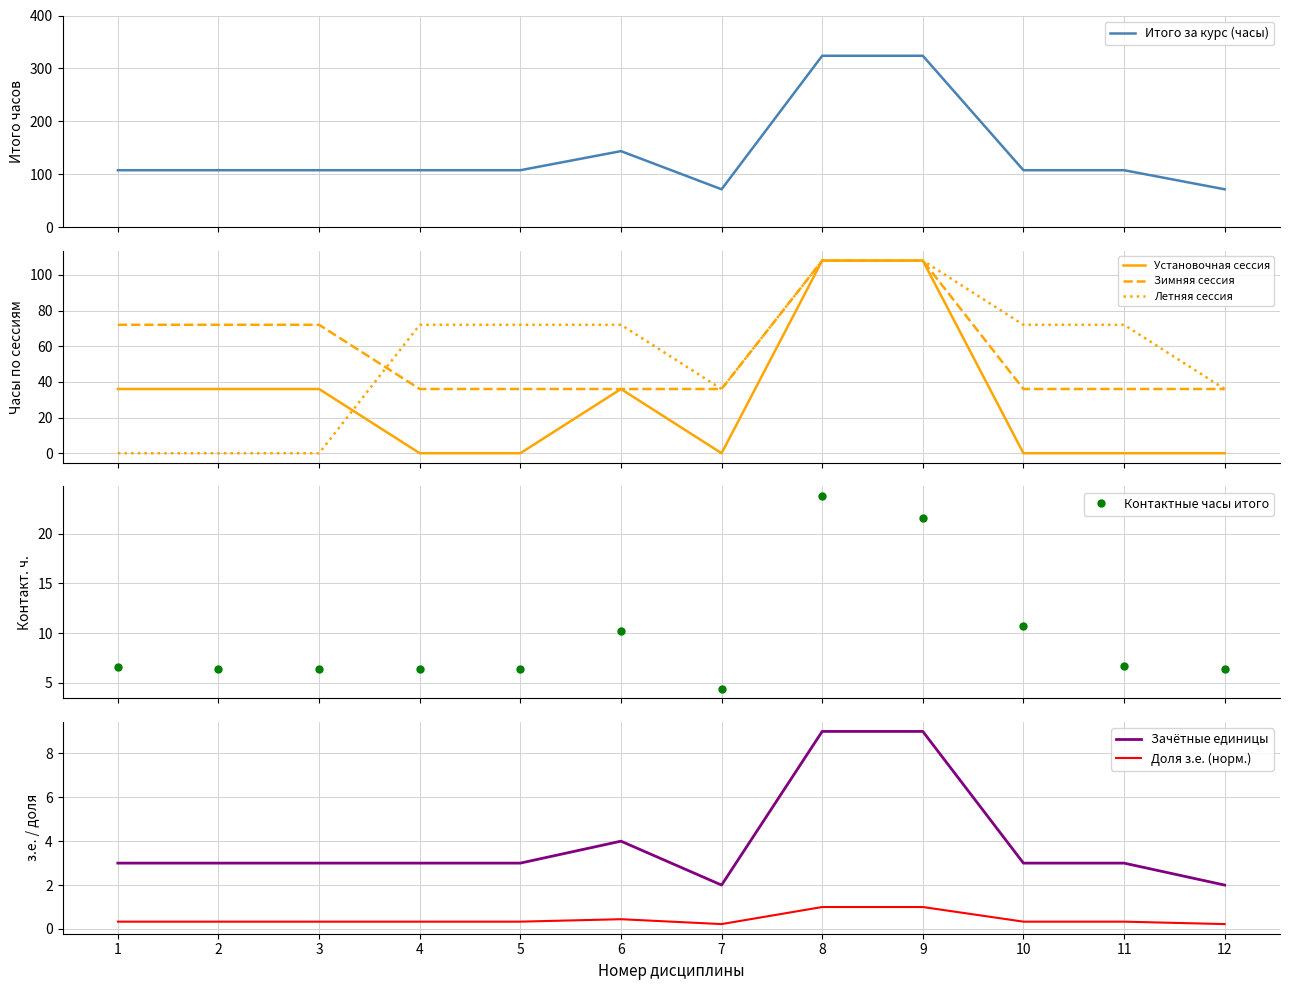

Between 9 and 1, which is larger?

9